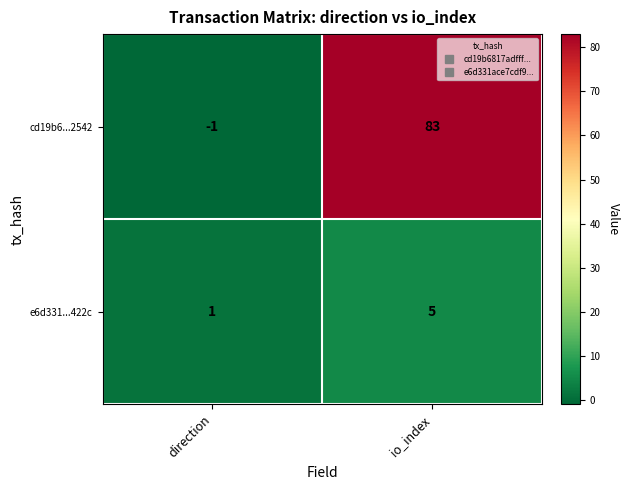

What is the difference between the highest and lowest values at direction?

2